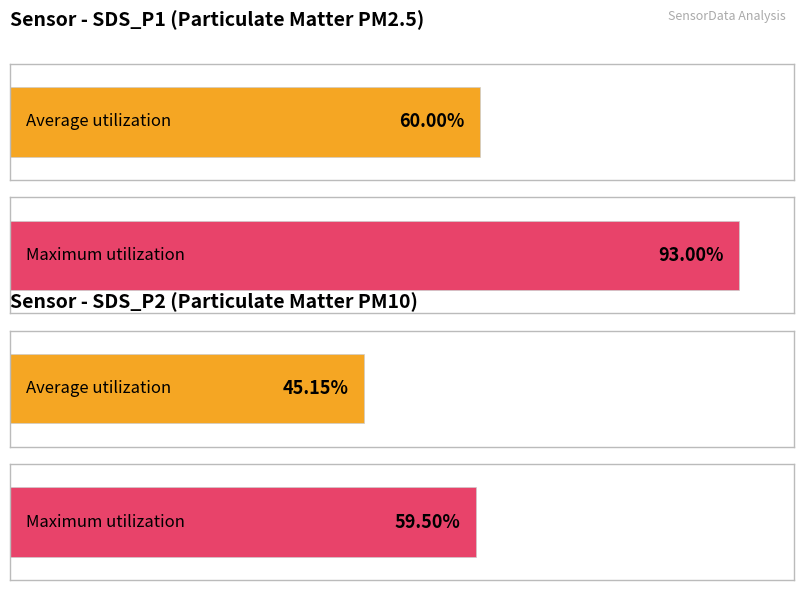

Which series has the largest total across all categories?

SDS_P1